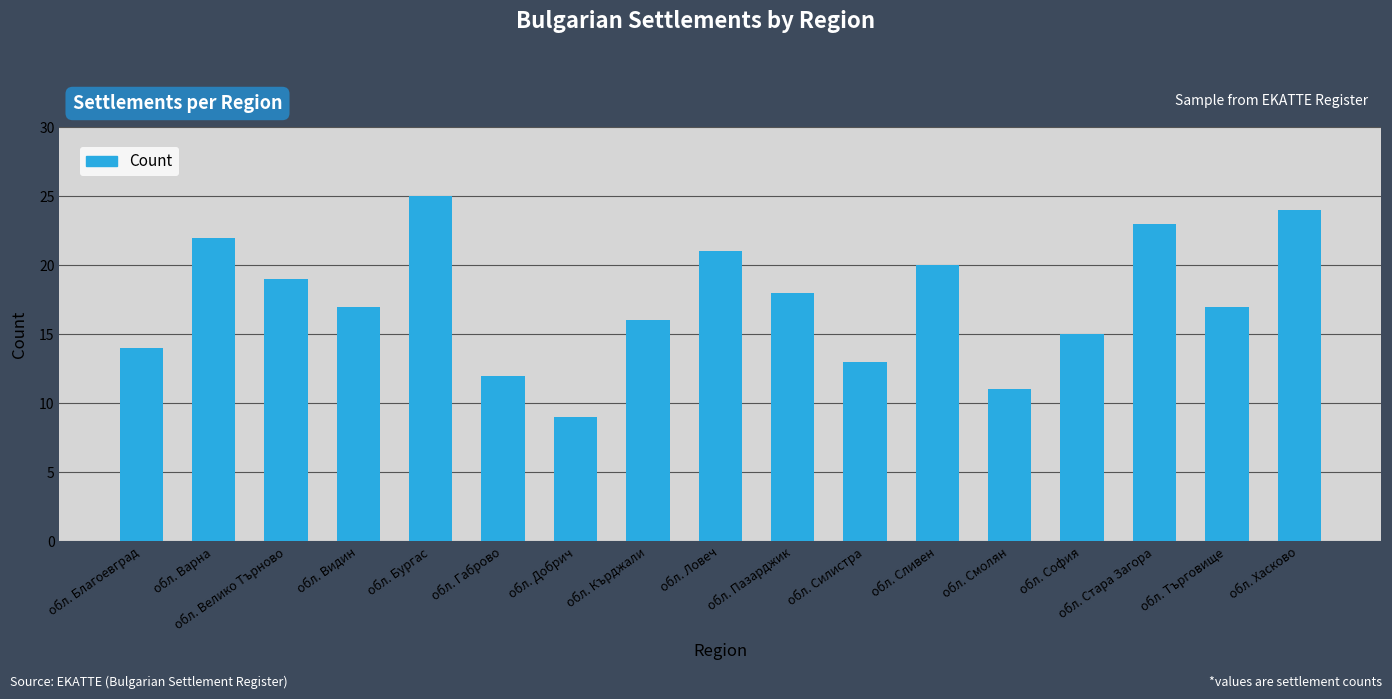

Where does the data first go above 17?

обл. Варна